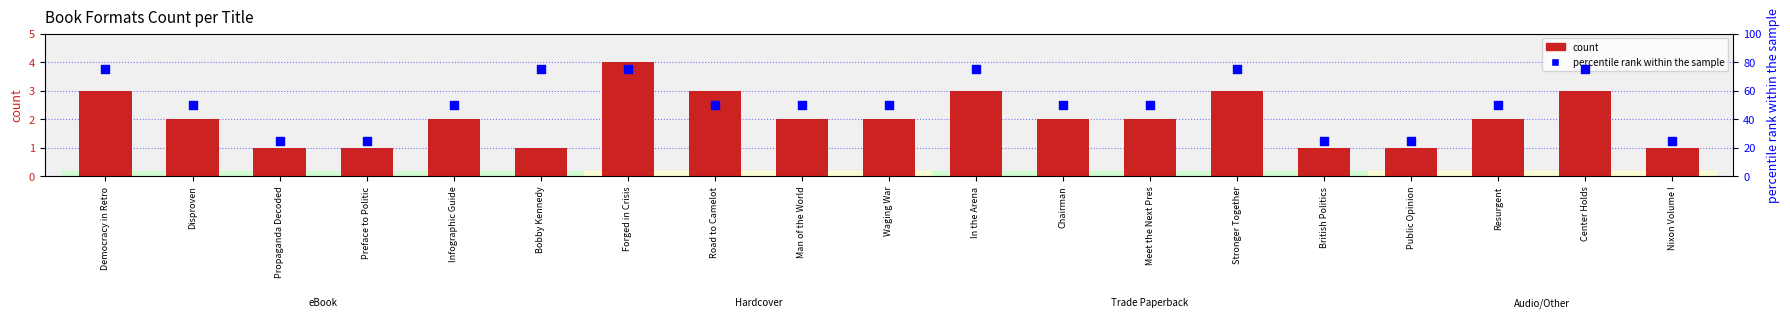

Which series reaches the minimum Y coordinate?

count